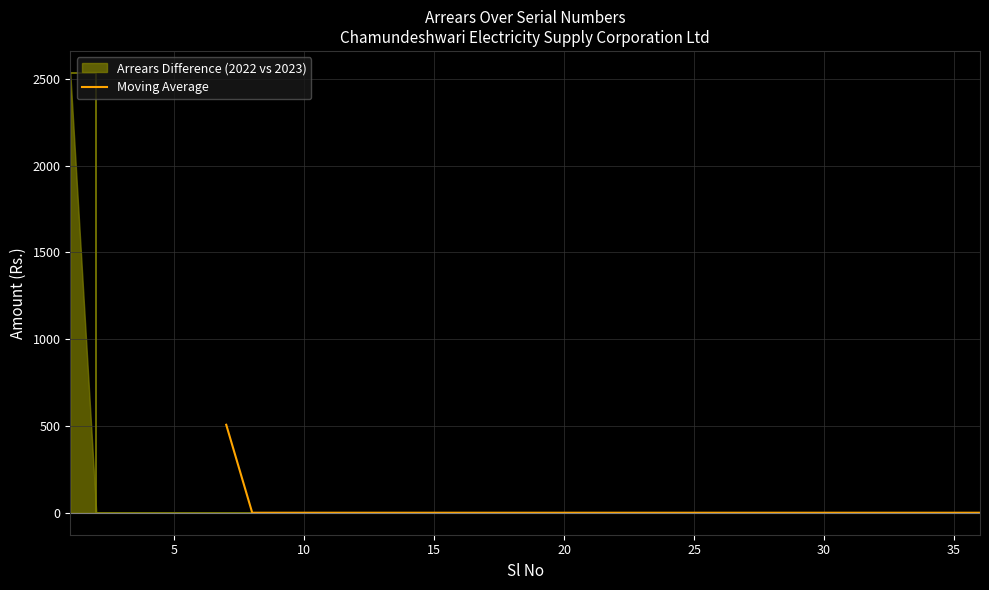

The value of Moving Average at 30 is 308.9. True or false?

False